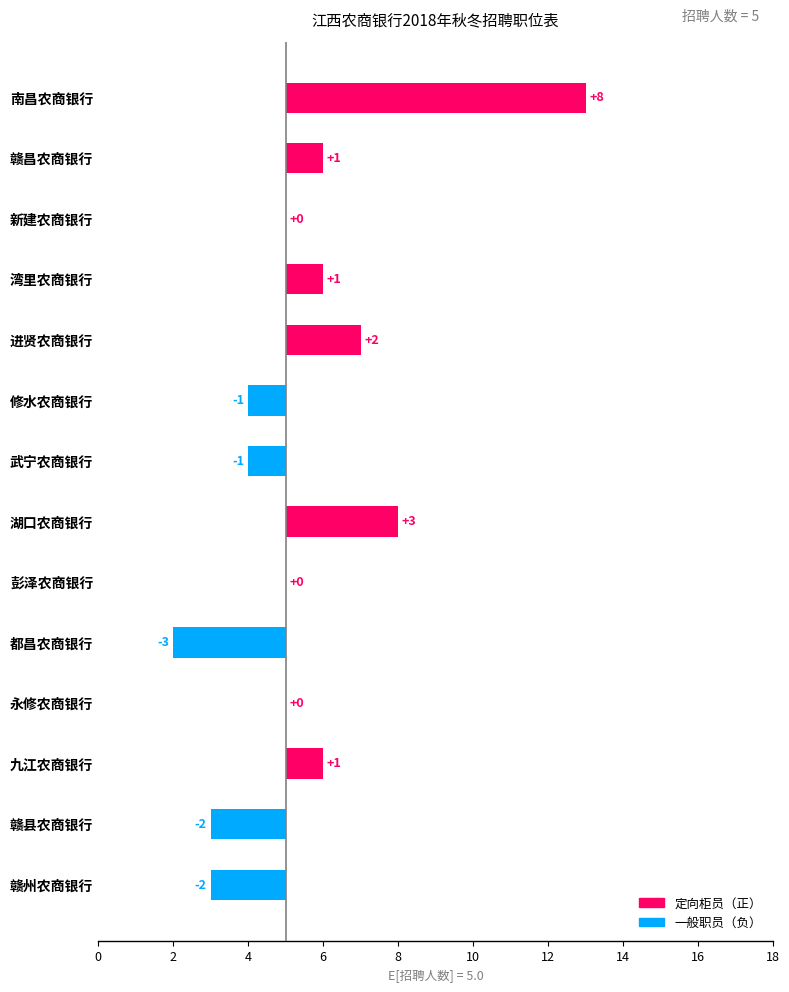

How many negative values are there?

5